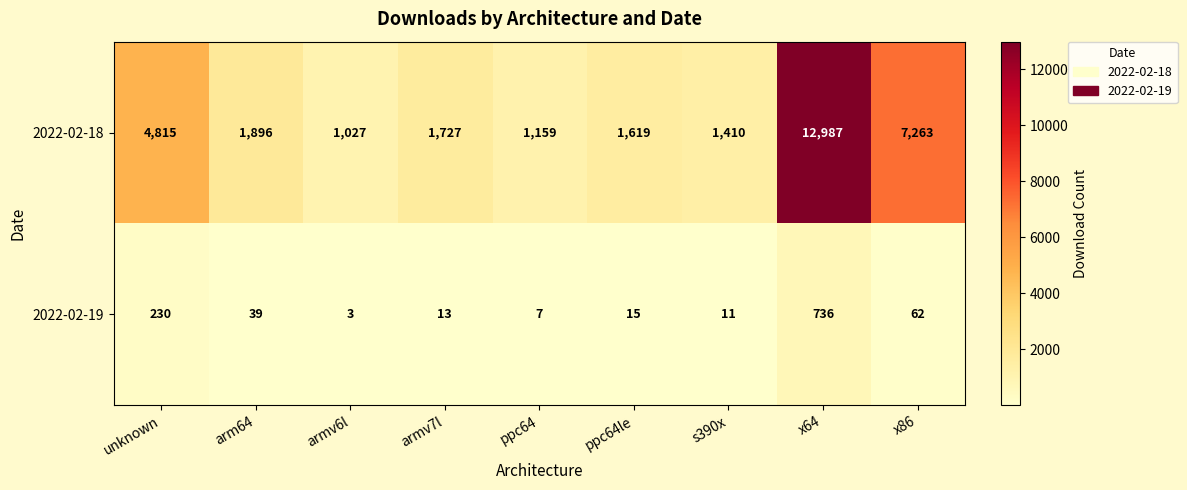

At which label does 2022-02-18 reach its peak?

x64